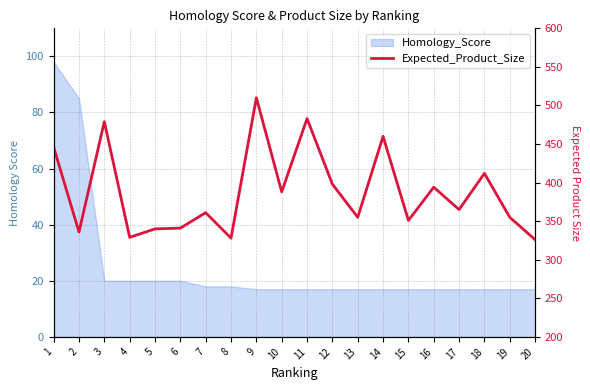

Reading left to right, extract all data points from this chart.

1=446	2=336	3=479	4=329	5=340	6=341	7=361	8=328	9=510	10=388	11=483	12=398	13=355	14=460	15=351	16=394	17=365	18=412	19=355	20=326